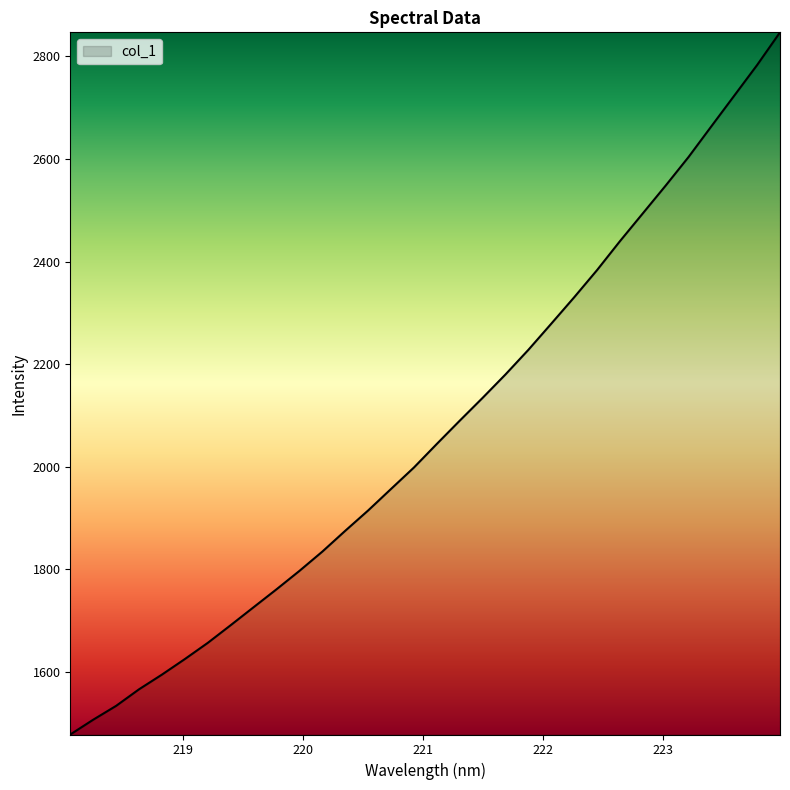

What is the maximum value shown in the chart?

2847.0